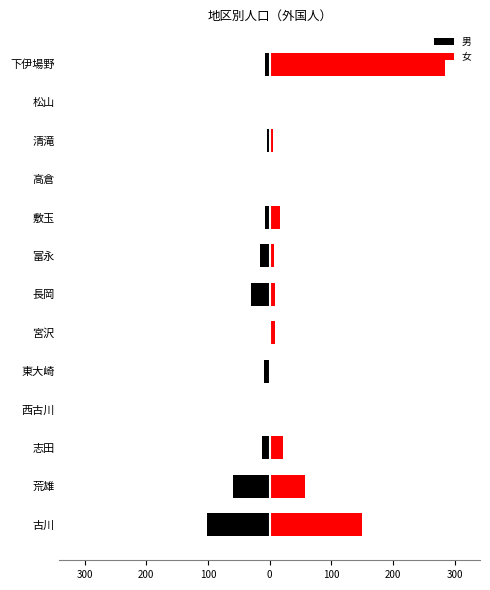

Reading left to right, what are all the values shown in this chart?

男: -102	-59	-13	0	-9	0	-30	-15	-8	0	-5	0	-8
女: 150	58	22	2	2	9	9	7	17	2	6	2	284